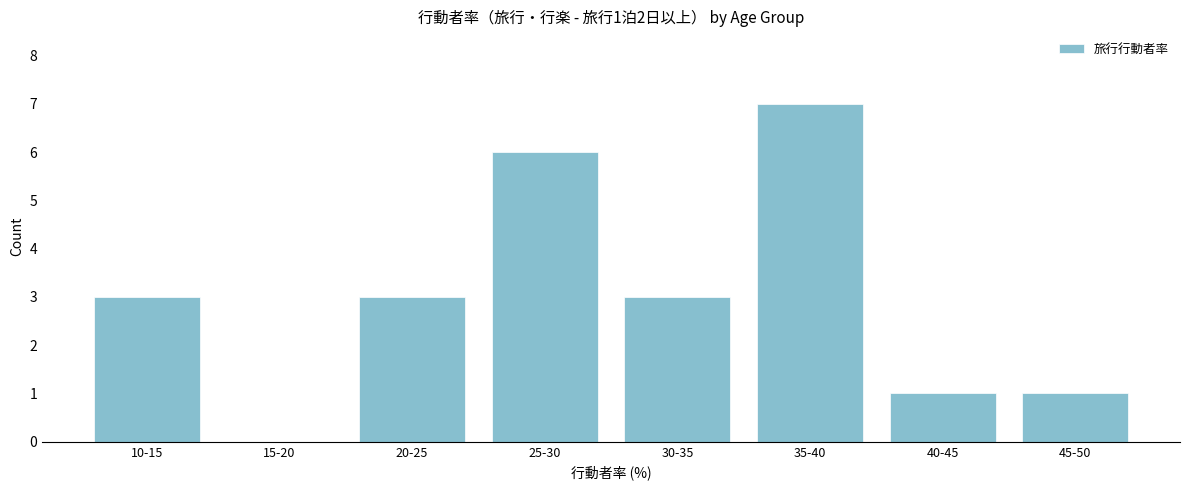

Reading right to left, list all the values displayed in this chart.

45-50=1	40-45=1	35-40=7	30-35=3	25-30=6	20-25=3	15-20=0	10-15=3